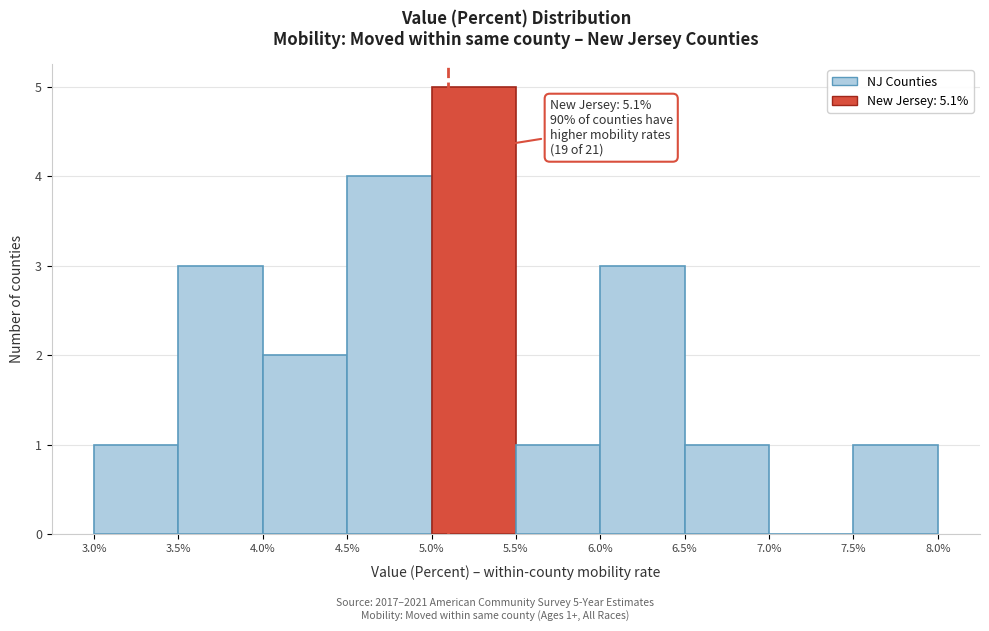

Which range on the x-axis has the tallest bar?

5.0% to 5.5%